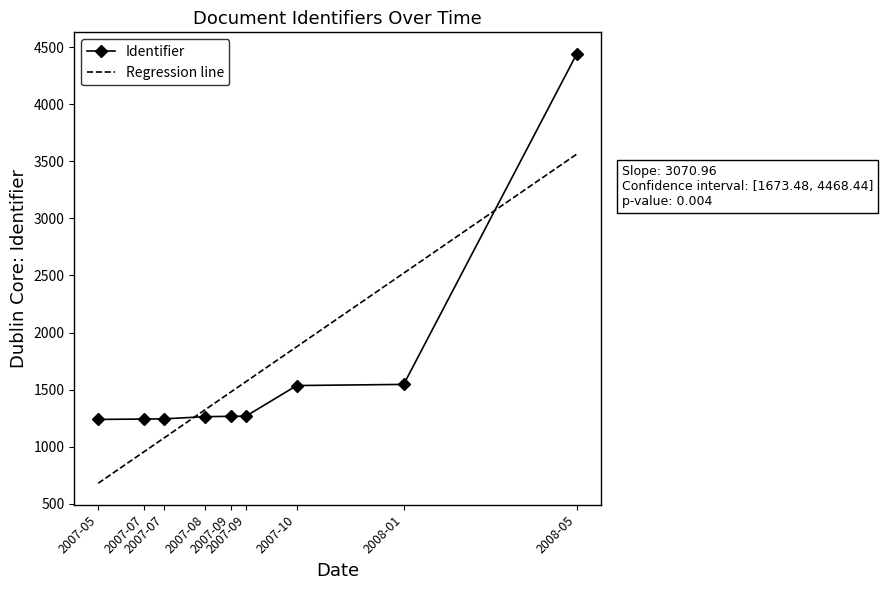

What is the ratio of the value at 2007-08 to the value at 2008-05?

0.3